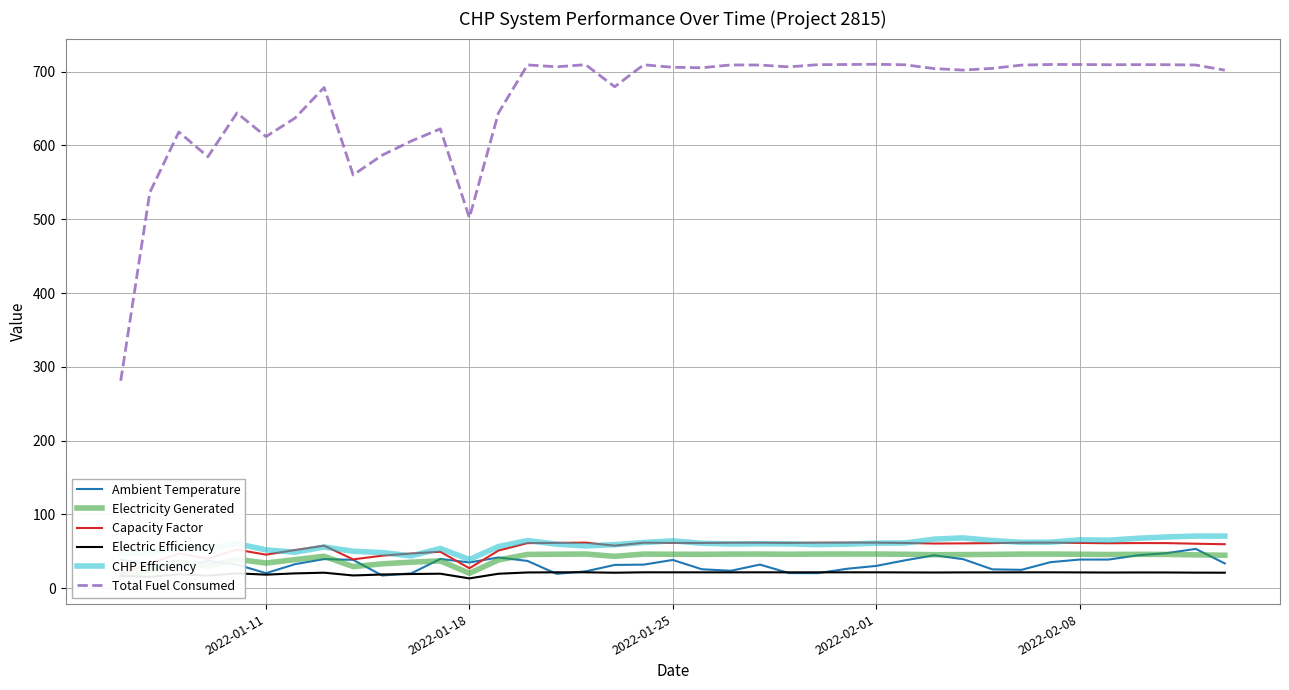

What is the maximum value for Electric Efficiency?

21.6